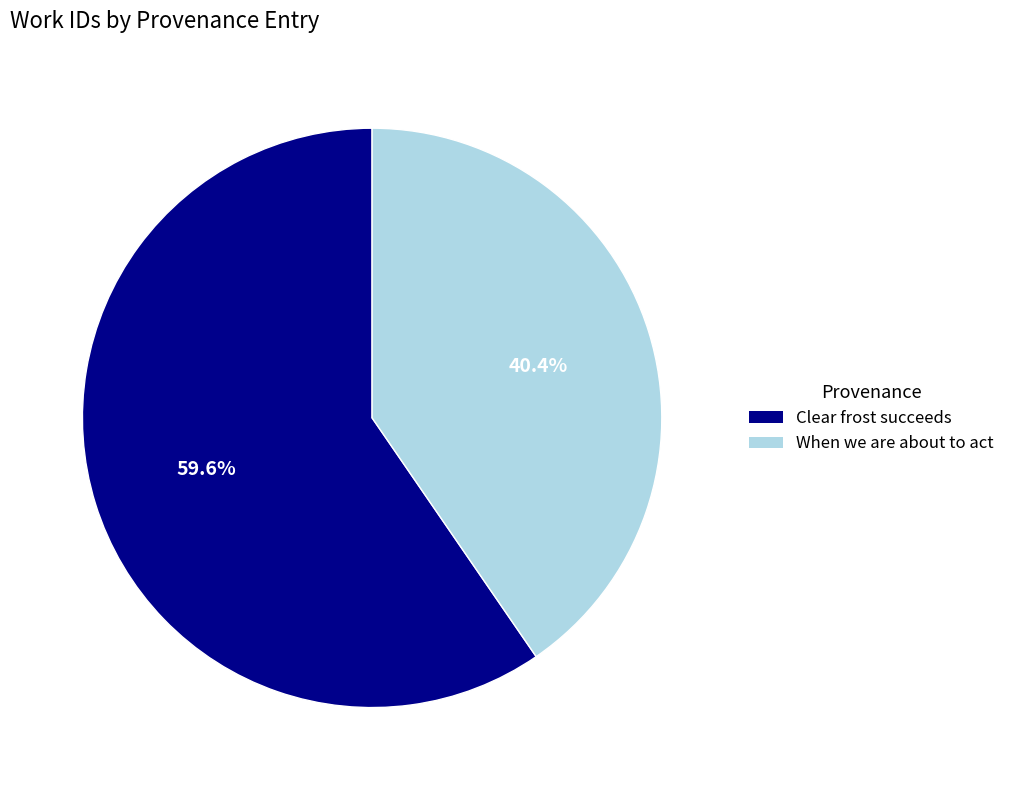

Is it true that When we are about to act is 30% of the pie?

False